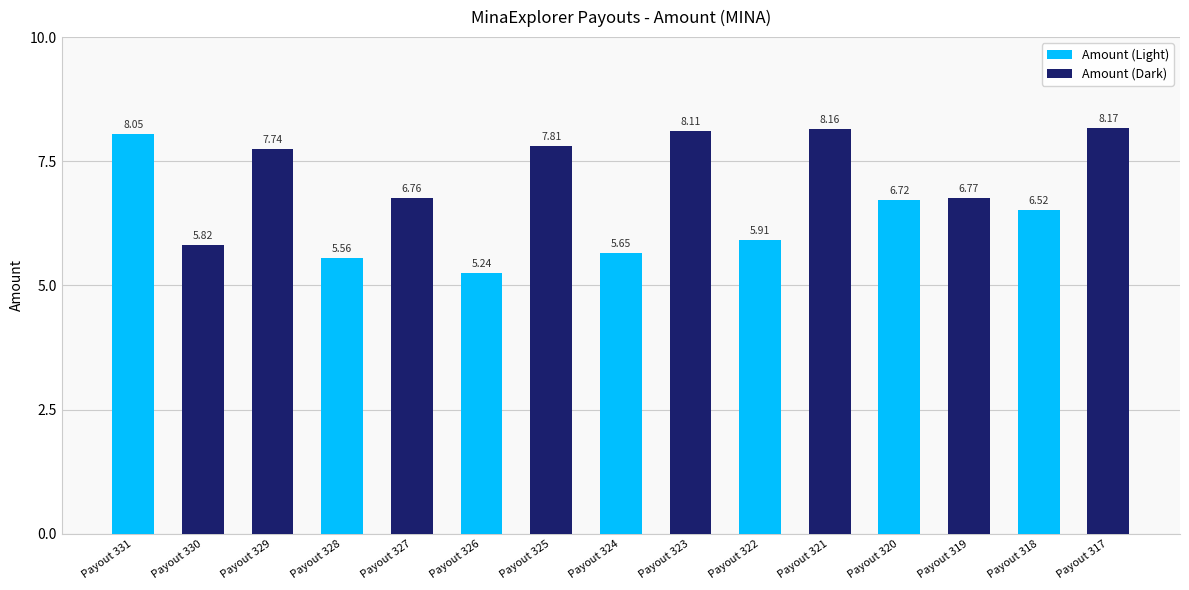

What is the sum of the values at Payout 331 and Payout 317?

16.2